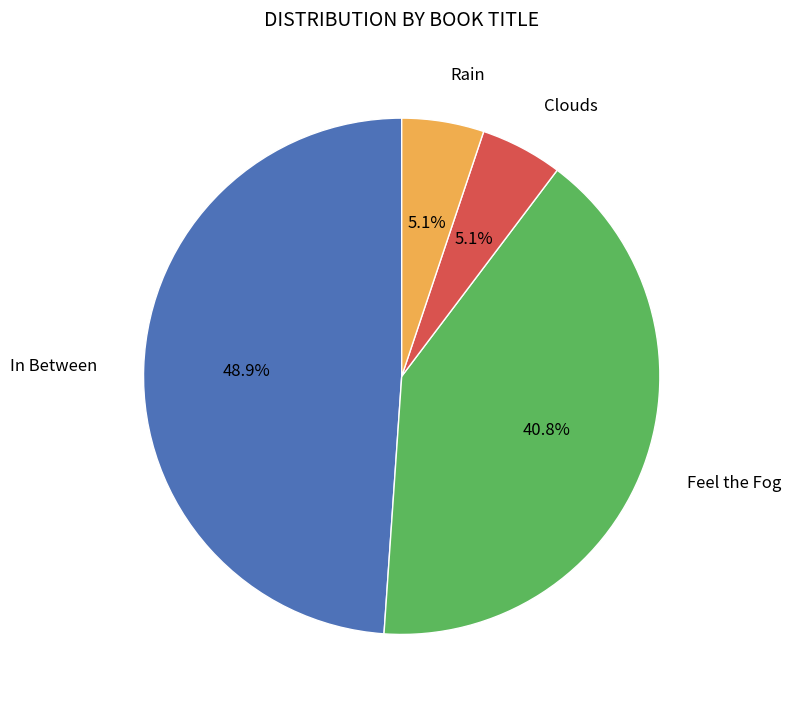

Is there any slice that represents more than half of the pie?

No